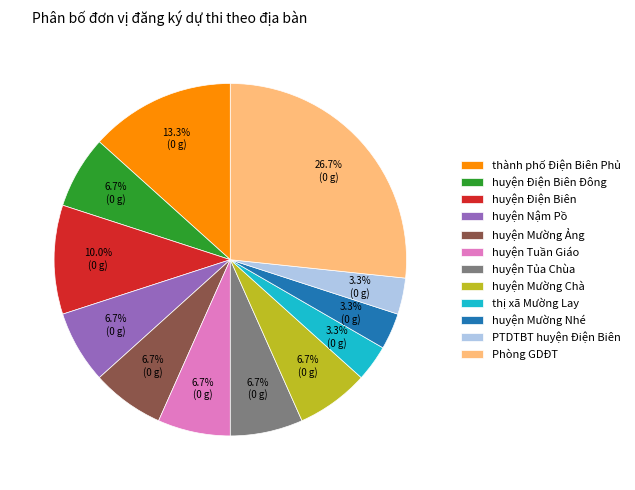

To the nearest percent, what percentage of the pie is huyện Tuần Giáo?

7%